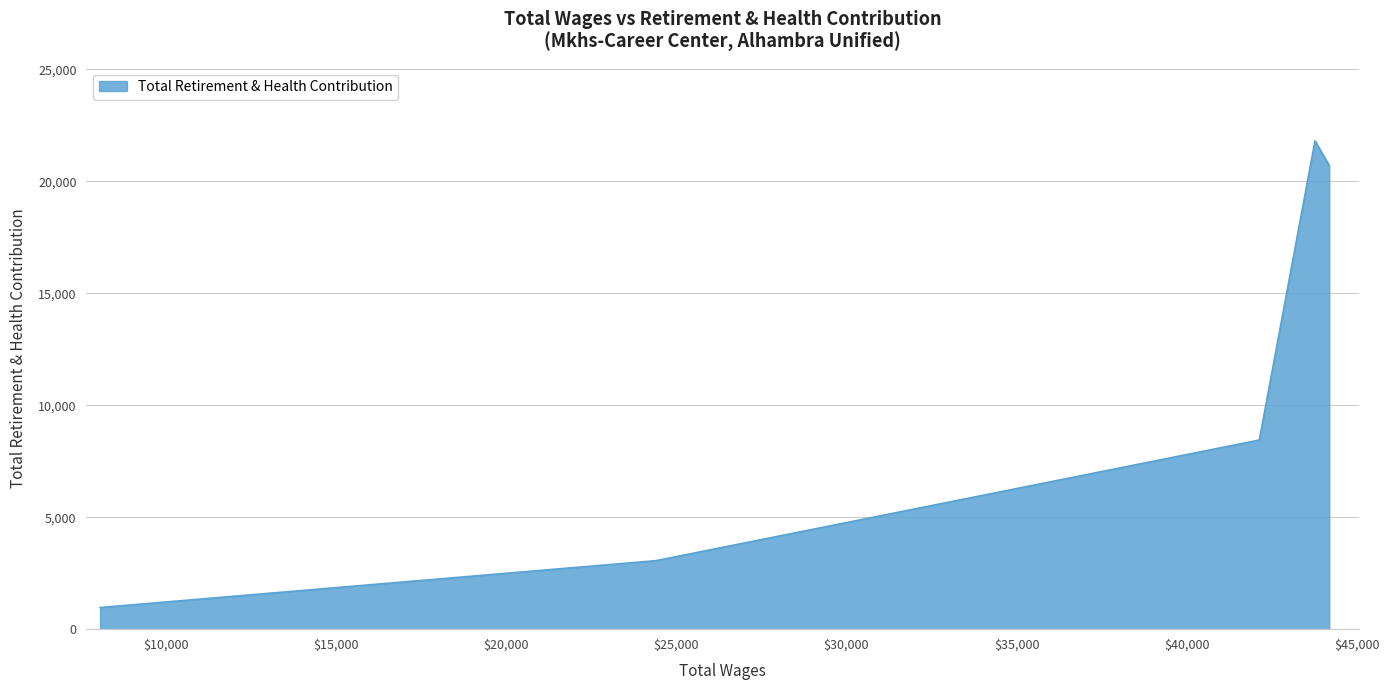

What is the sum of all values?

54994